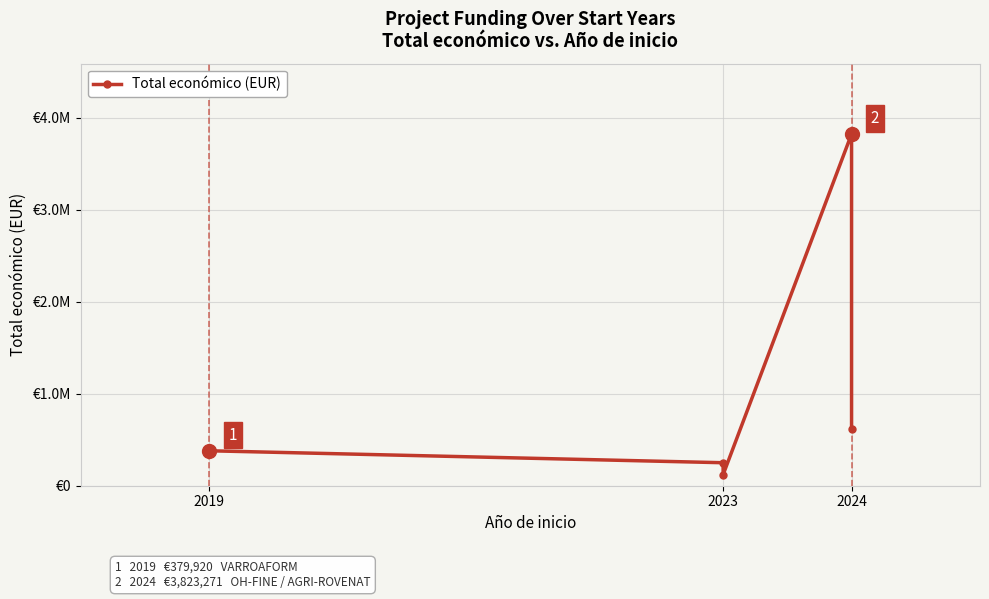

Reading left to right, transcribe all the data shown in this chart.

379920	250000	120000	3823271	615375